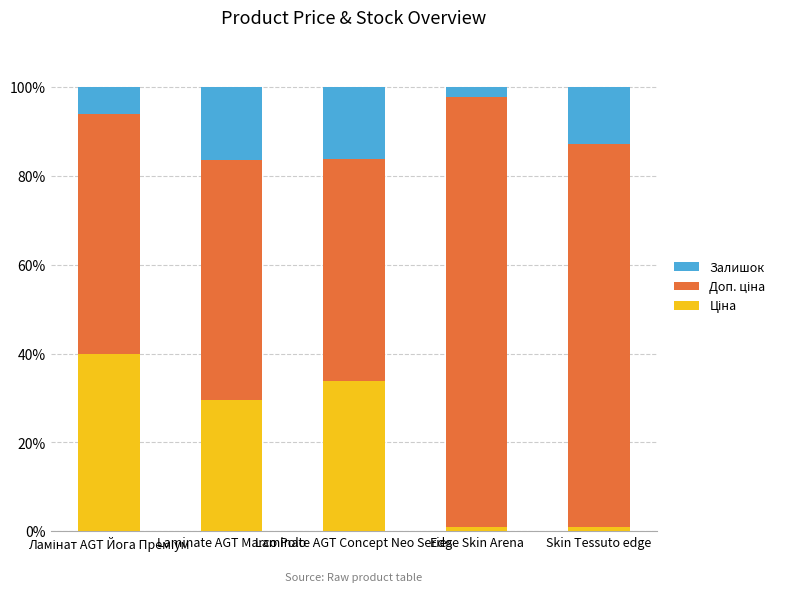

What is the label of the 3rd bar from the left?

Laminate AGT Concept Neo Series